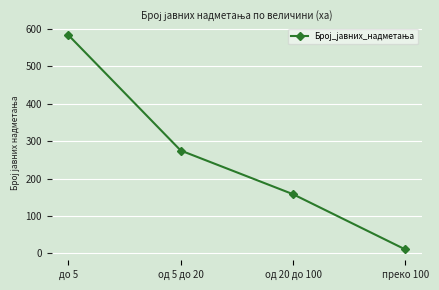

How many data points are less than 275?

2